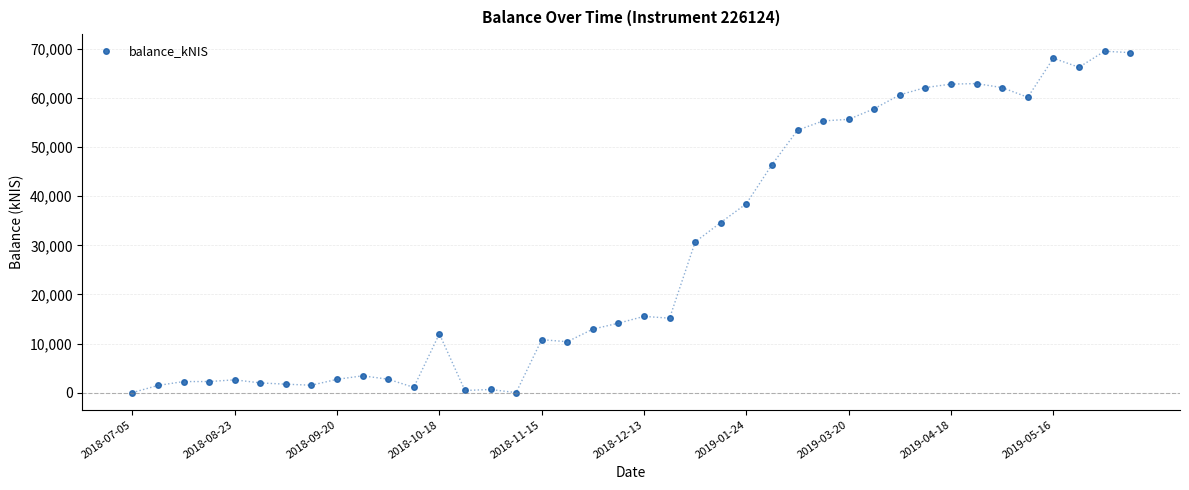

True or false: there are more than 2 points higher than both neighbors.

True